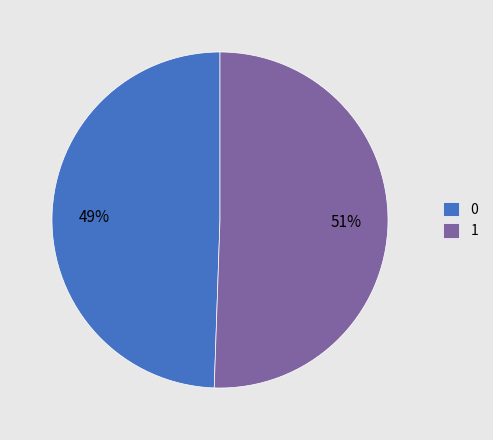

What is the largest slice in the pie chart?

1